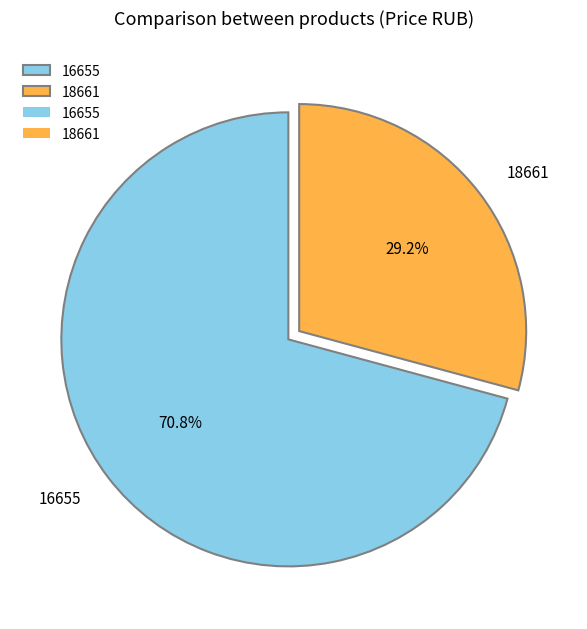

What percentage is the 18661 slice, to the nearest percent?

29%